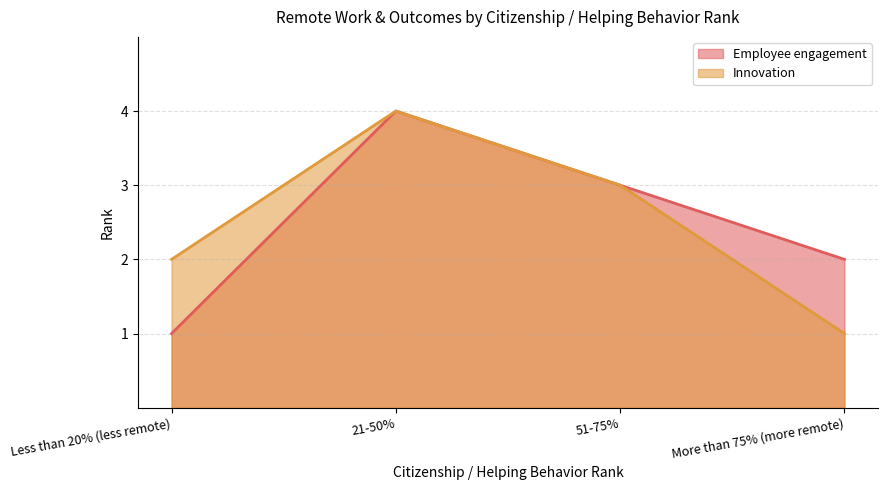

Which series changed the most between 51-75% and More than 75% (more remote)?

Innovation